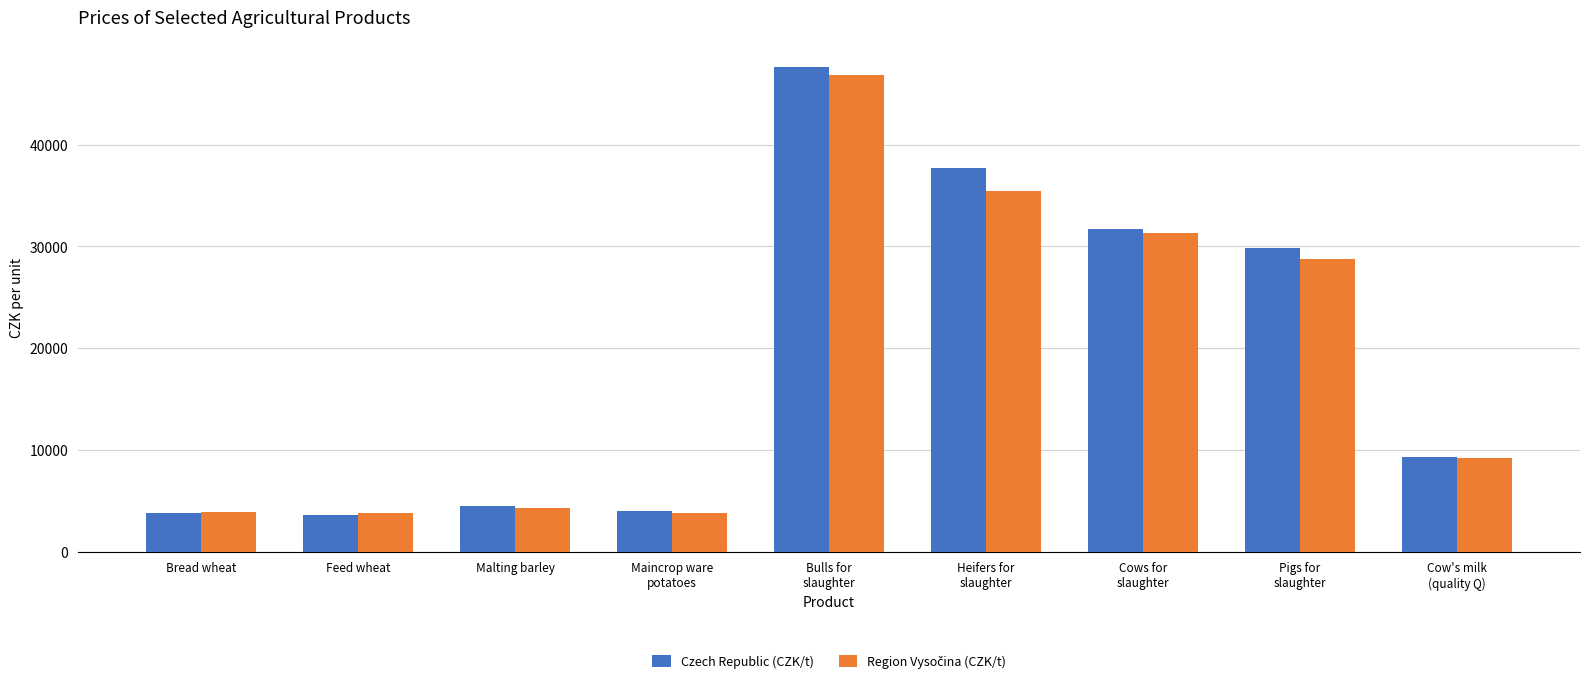

What is the difference between the second highest and minimum values in the Czech Republic (CZK/t) series?

33979